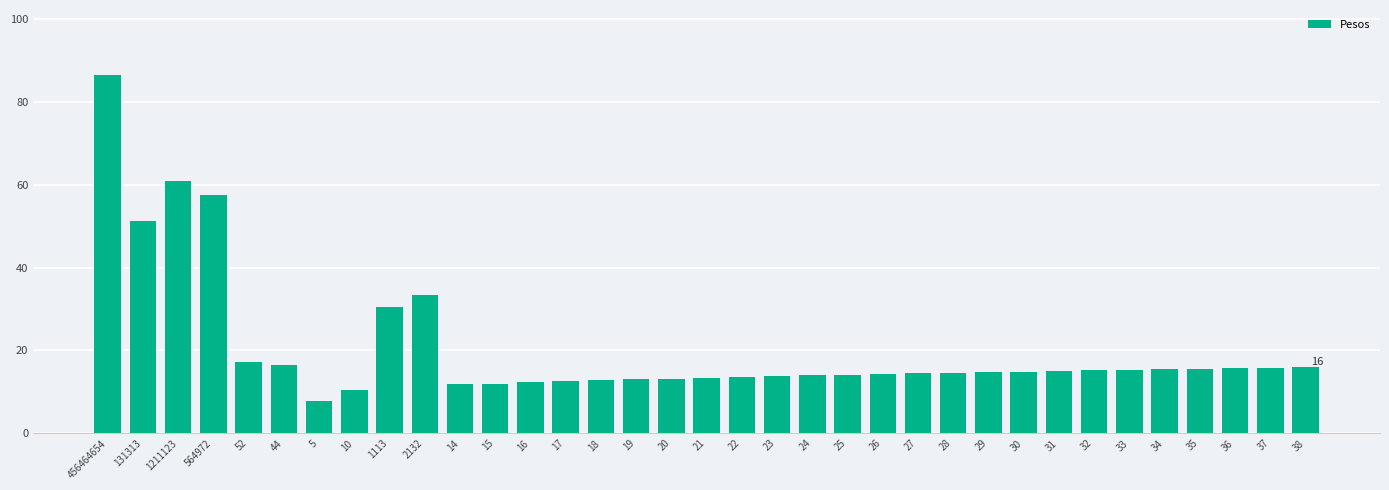

What is the approximate value at 44?

16.5